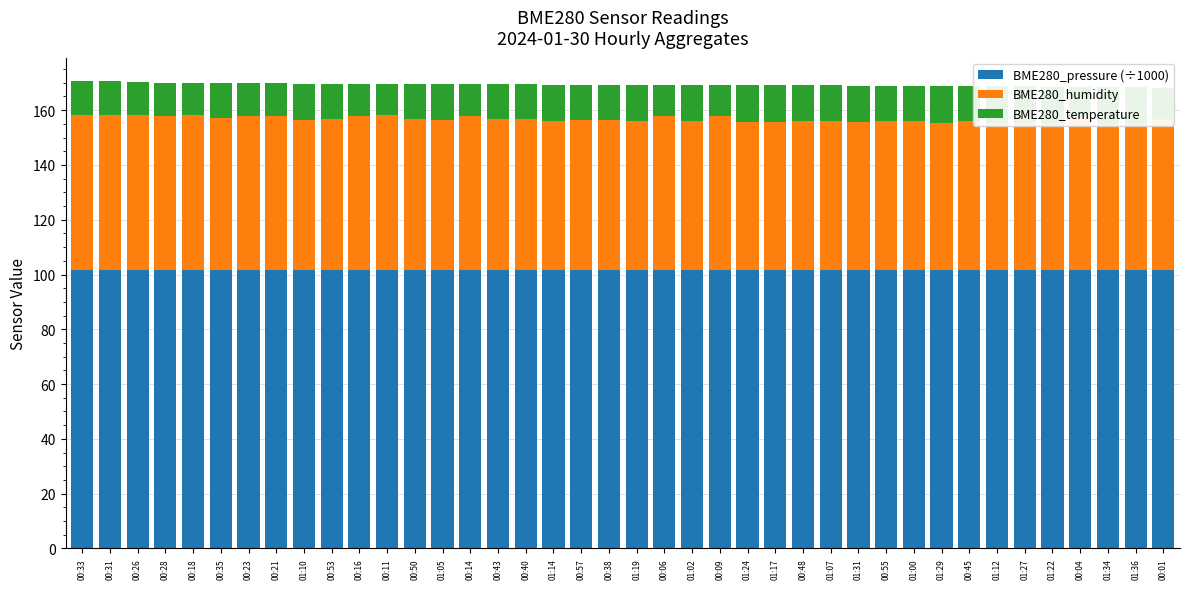

At which label does BME280_humidity reach its peak?

00:26